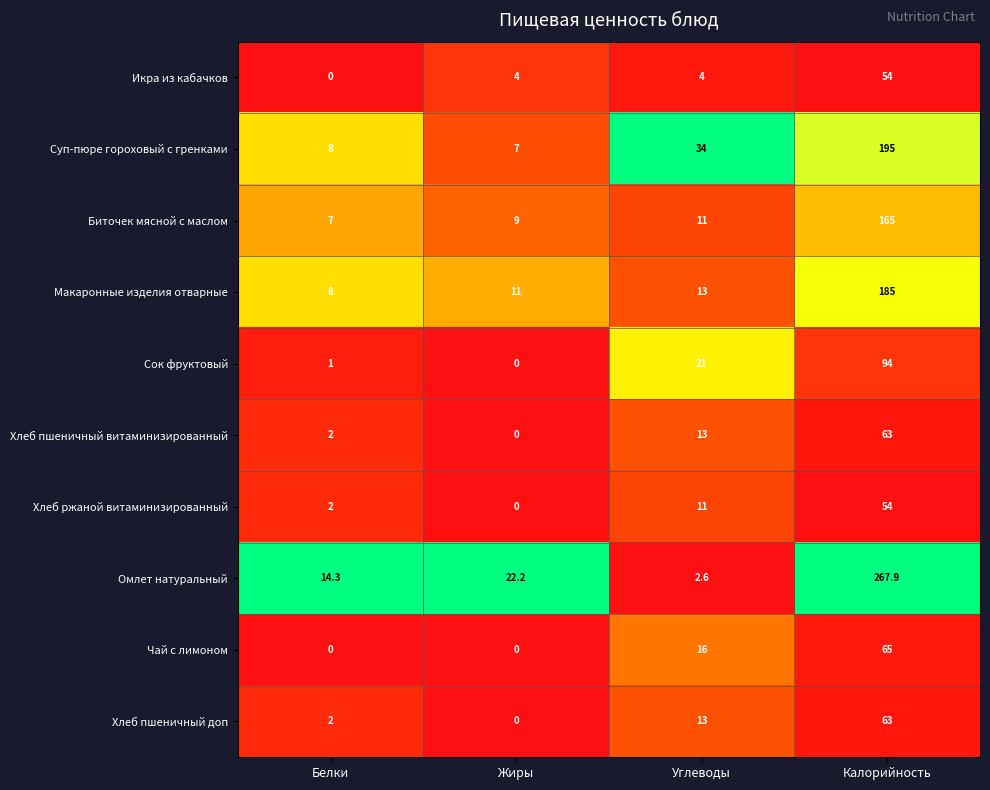

What is the approximate value of Суп-пюре гороховый с гренками at Калорийность?

195.0